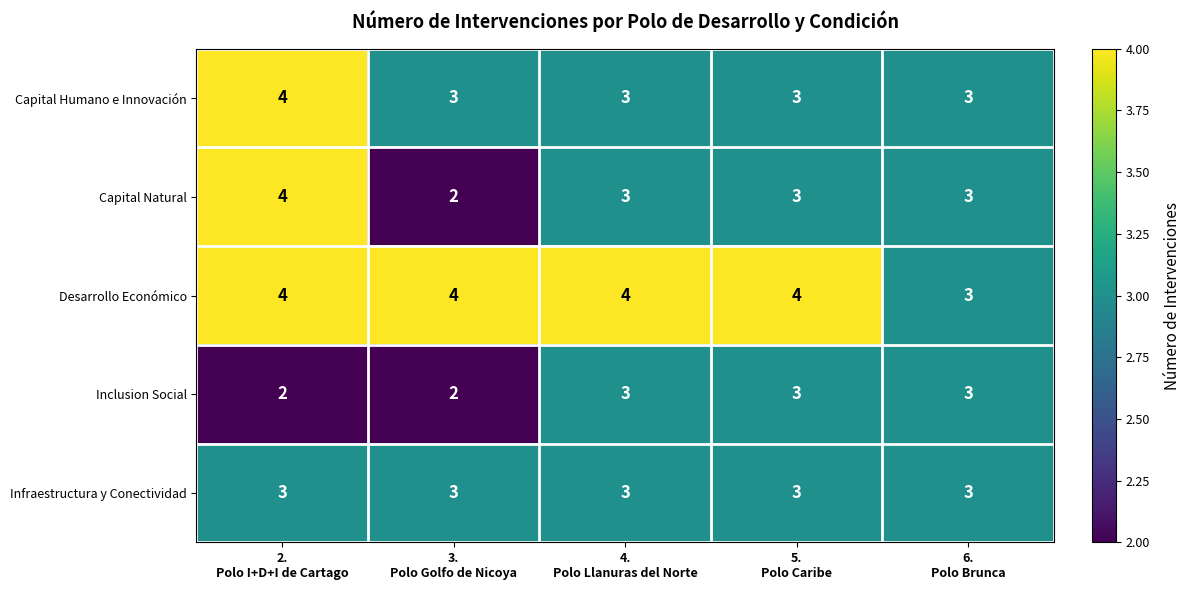

What is the sum of all Capital Natural values?

15